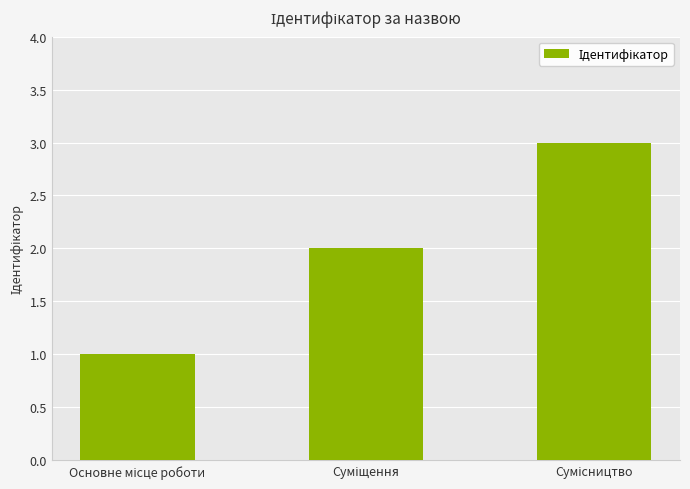

Count the values in the range 1 to 3.

3